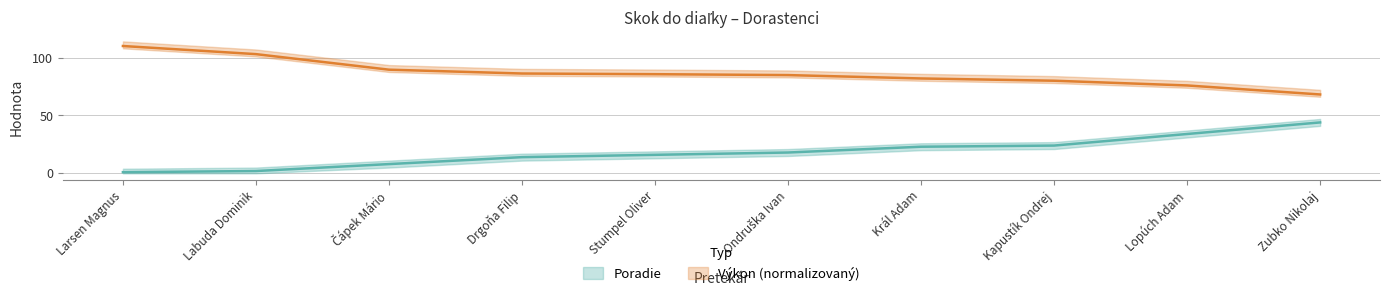

The value of Výkon at Stumpel Oliver is 19.0. True or false?

False